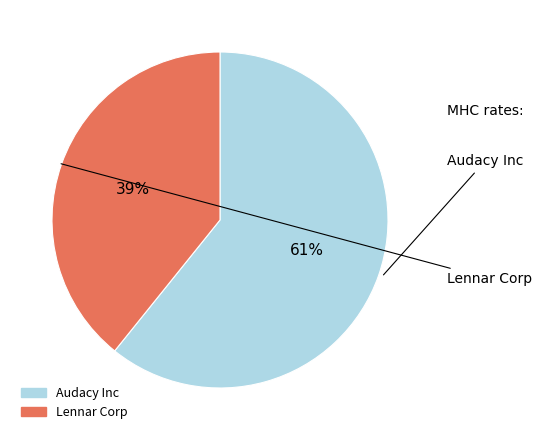

Which slice is the largest?

Audacy Inc